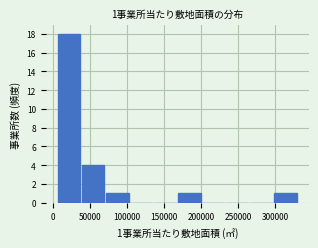

Over which range of the x-axis is the bar tallest?

5000 to 40000